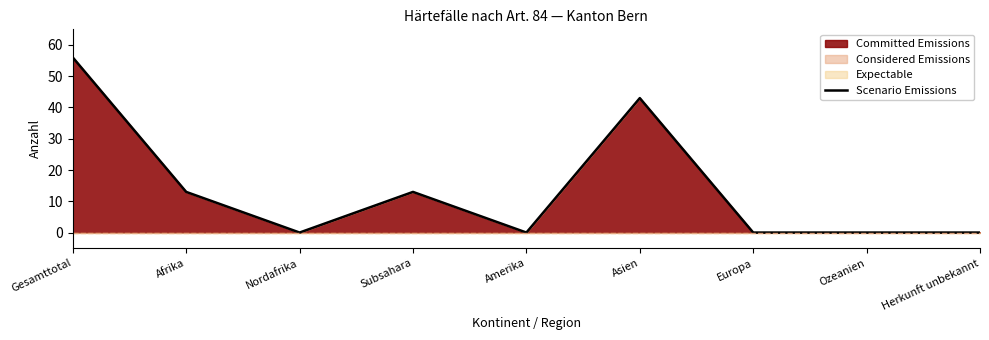

Rank the categories by value from lowest to highest.

Nordafrika, Amerika, Europa, Ozeanien, Herkunft unbekannt, Afrika, Subsahara, Asien, Gesamttotal